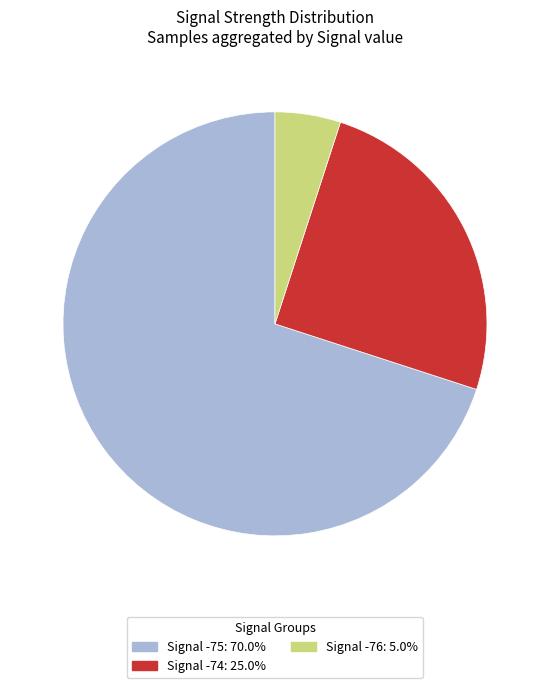

Is there a majority slice in this chart?

Yes